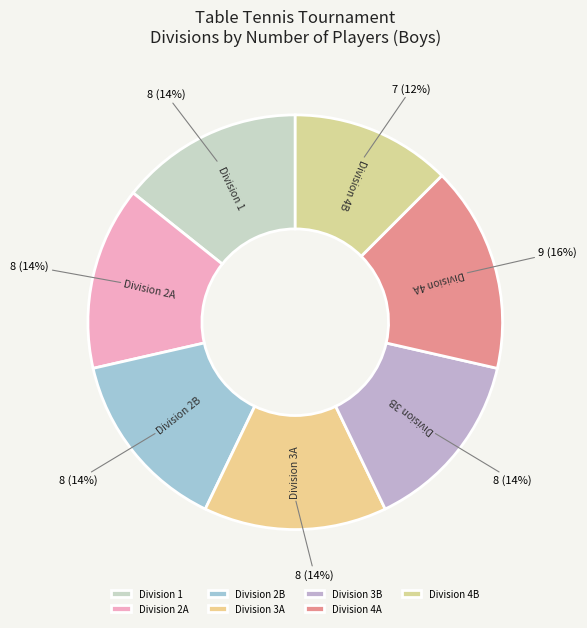

Is it true that Division 4A is 6% of the pie?

False